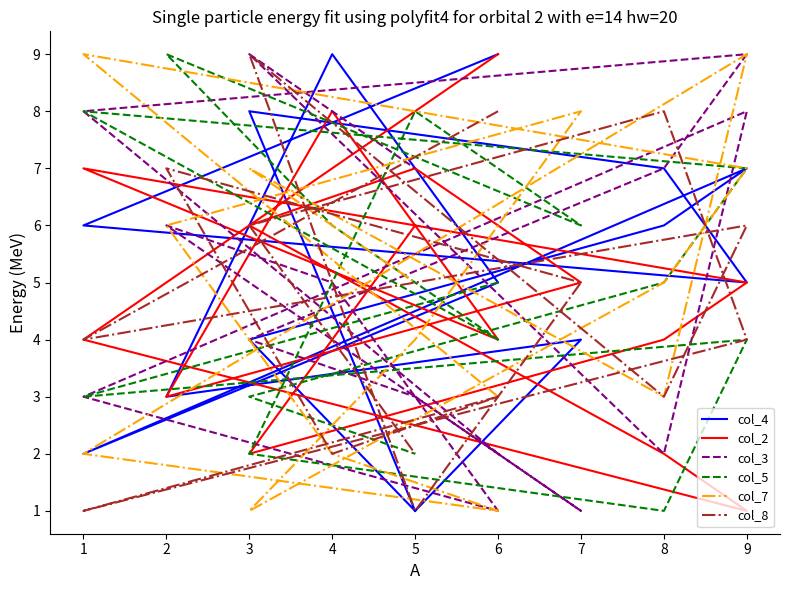

Where do col_4 and col_2 first cross each other?

3 and 5